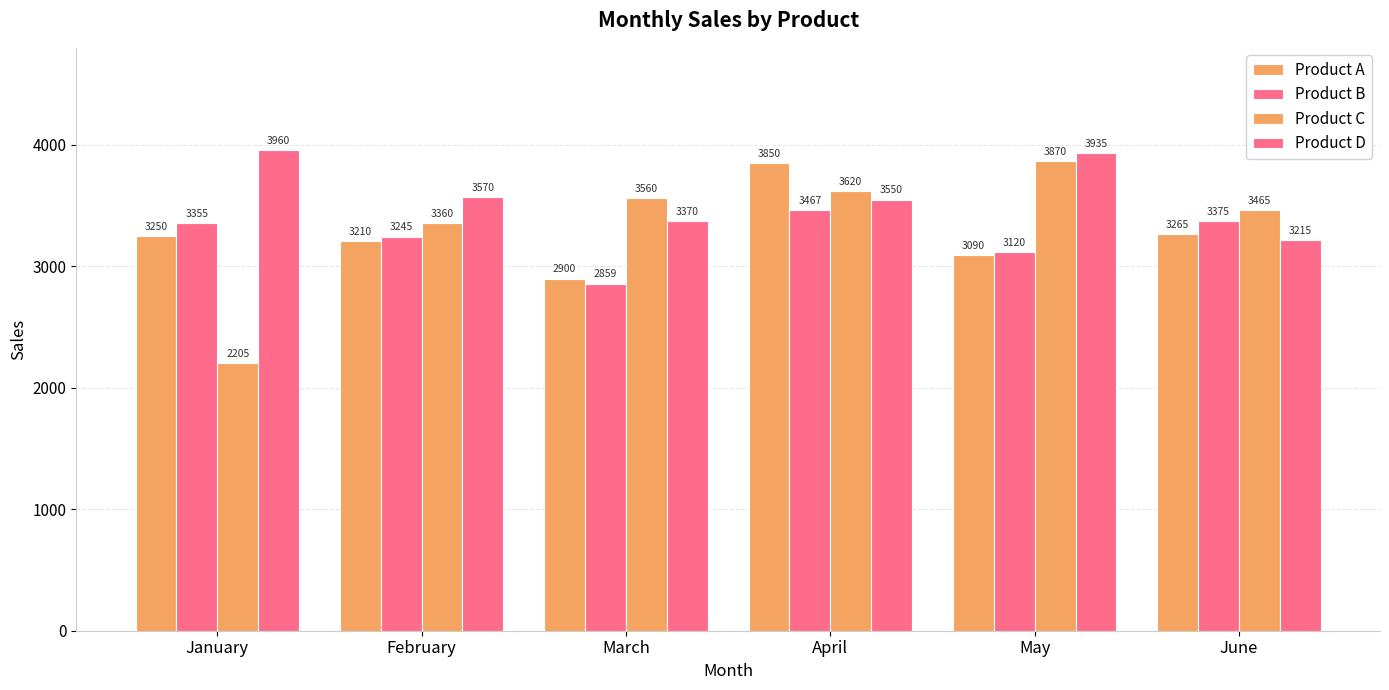

How many bars are there in each group?

4